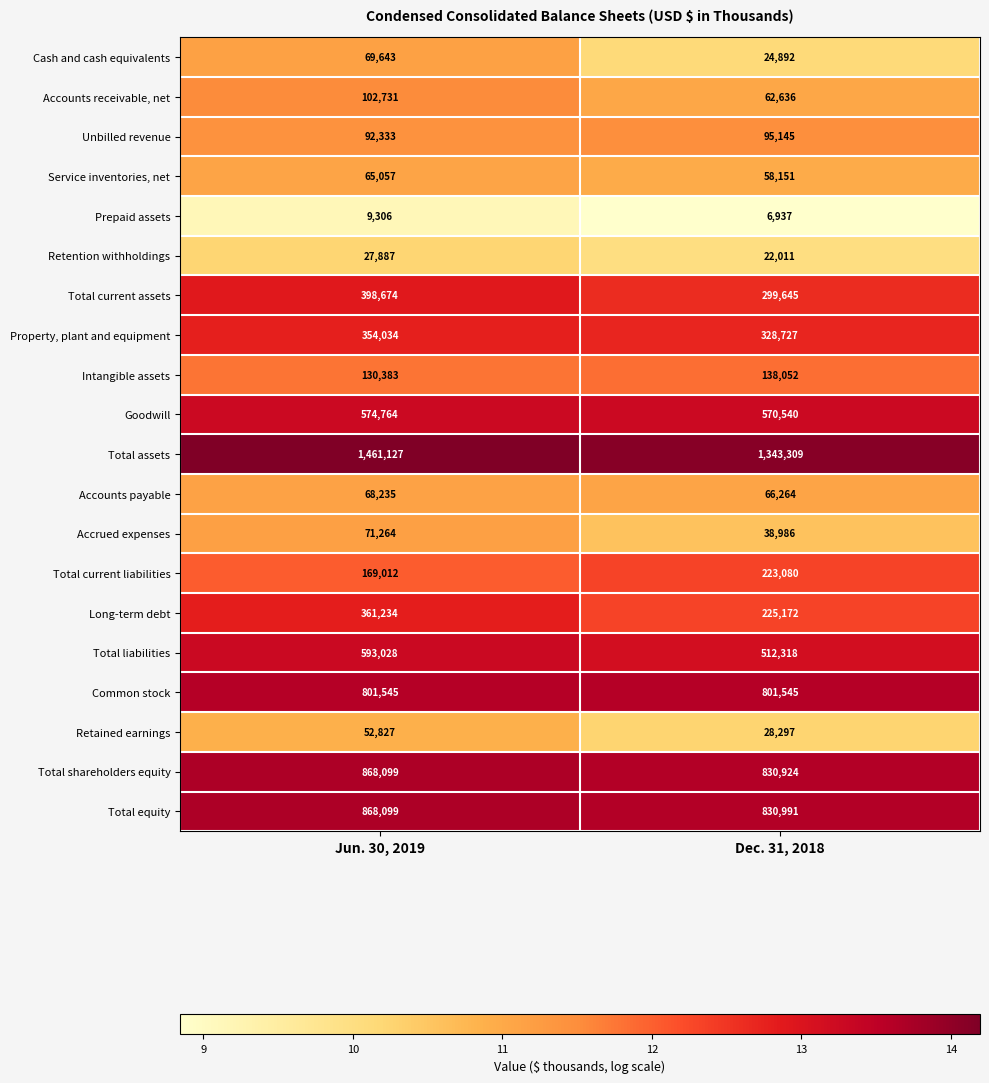

Which category has the lowest value in the Total liabilities series?

Dec. 31, 2018